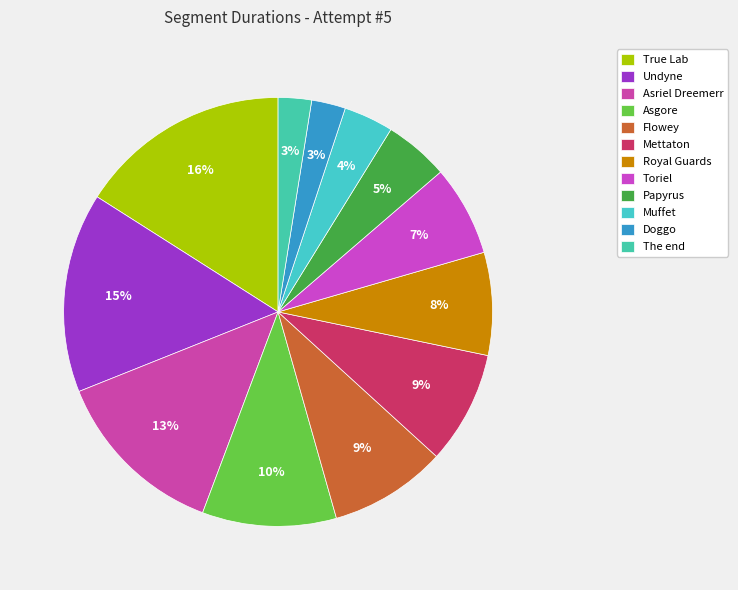

To the nearest percent, what portion does Undyne represent?

15%